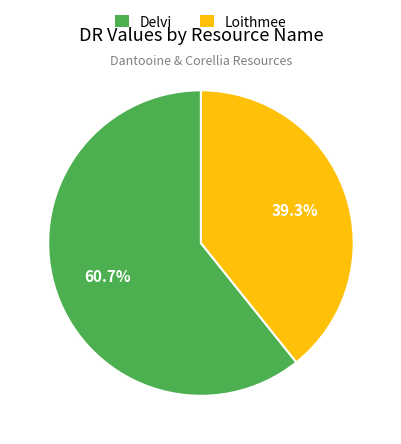

To the nearest percent, what is the average slice percentage?

50%